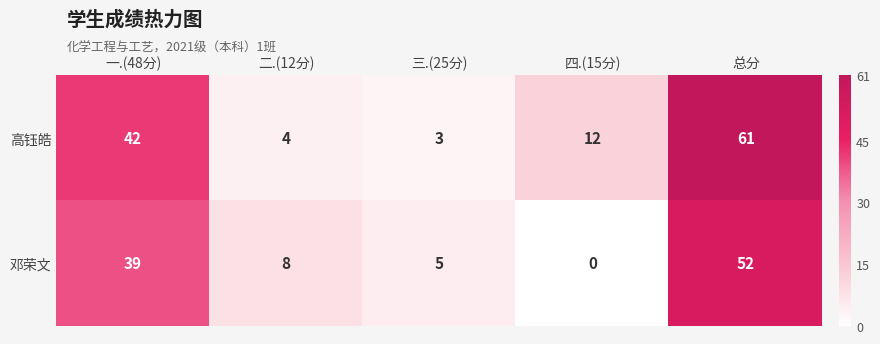

At which category is the sum across all series the highest?

总分